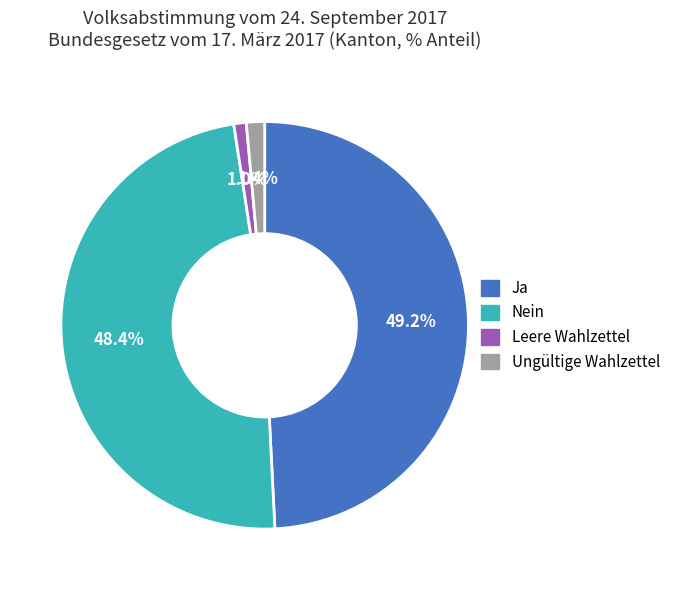

Approximately how many times larger is the value at Nein compared to Ja?

1.0